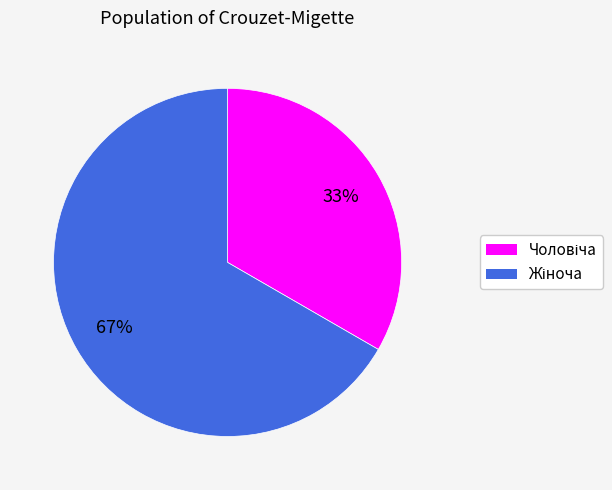

Is there a majority slice in this chart?

Yes